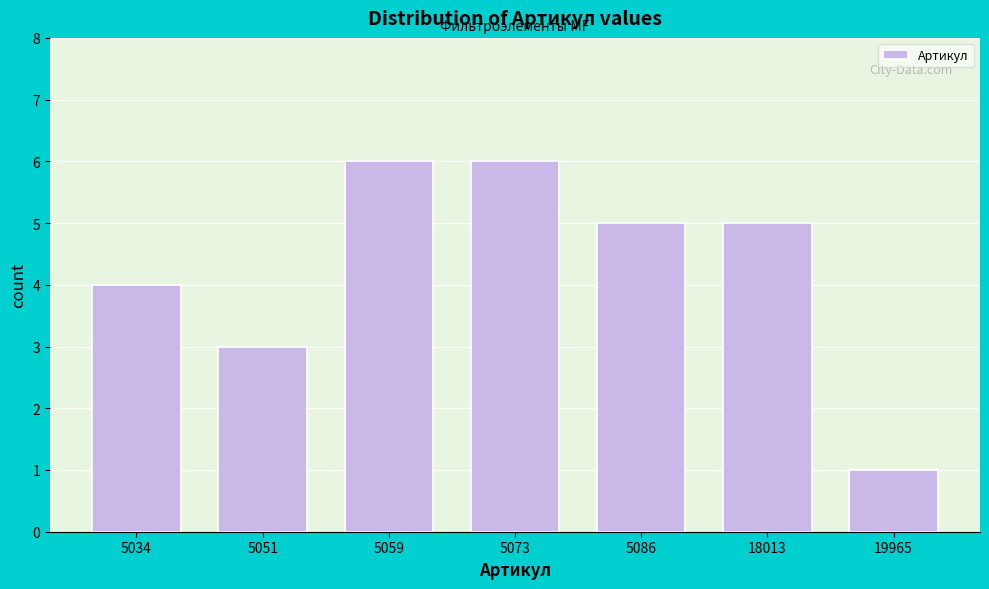

Reading right to left, extract all data points from this chart.

19965=1	18013=5	5086=5	5073=6	5059=6	5051=3	5034=4